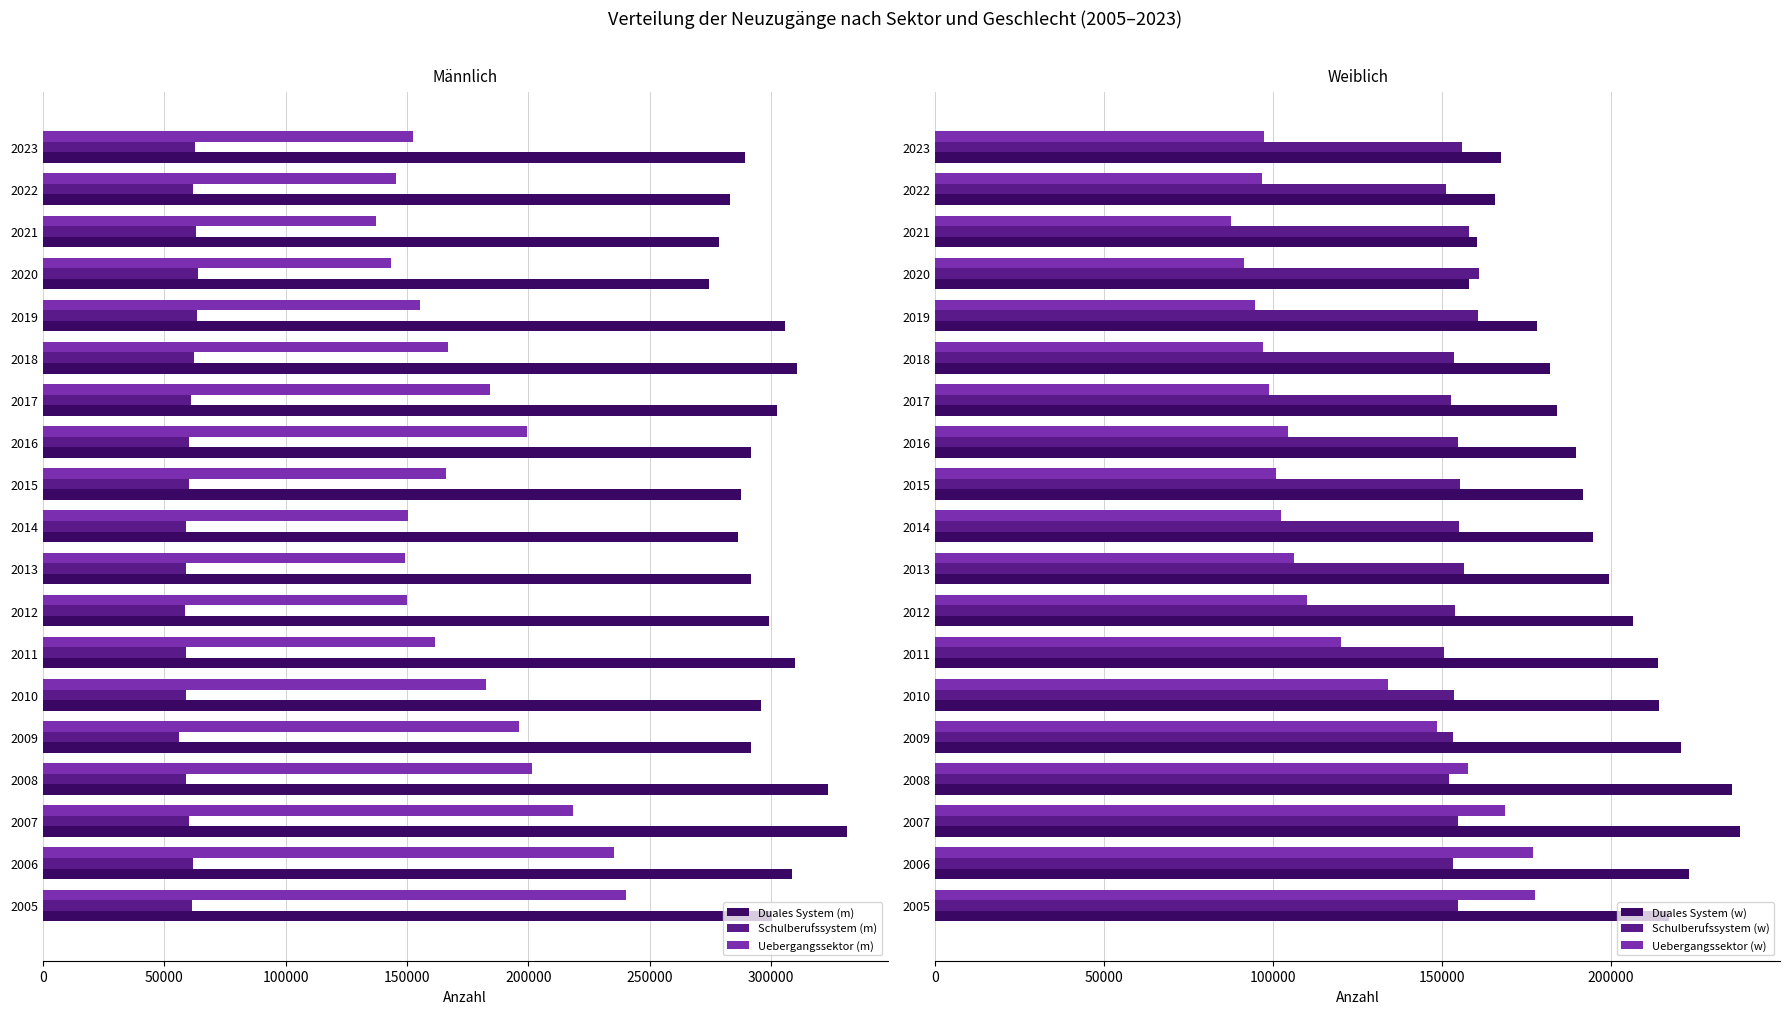

What is the difference between the Uebergangssektor (w) values at 2006 and 2010?

42955